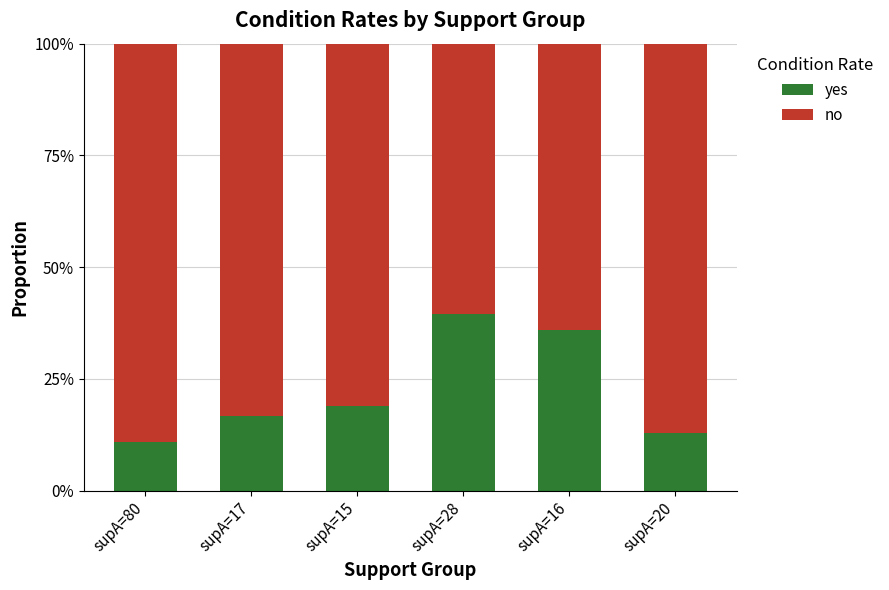

What position from the left is supA=15?

3